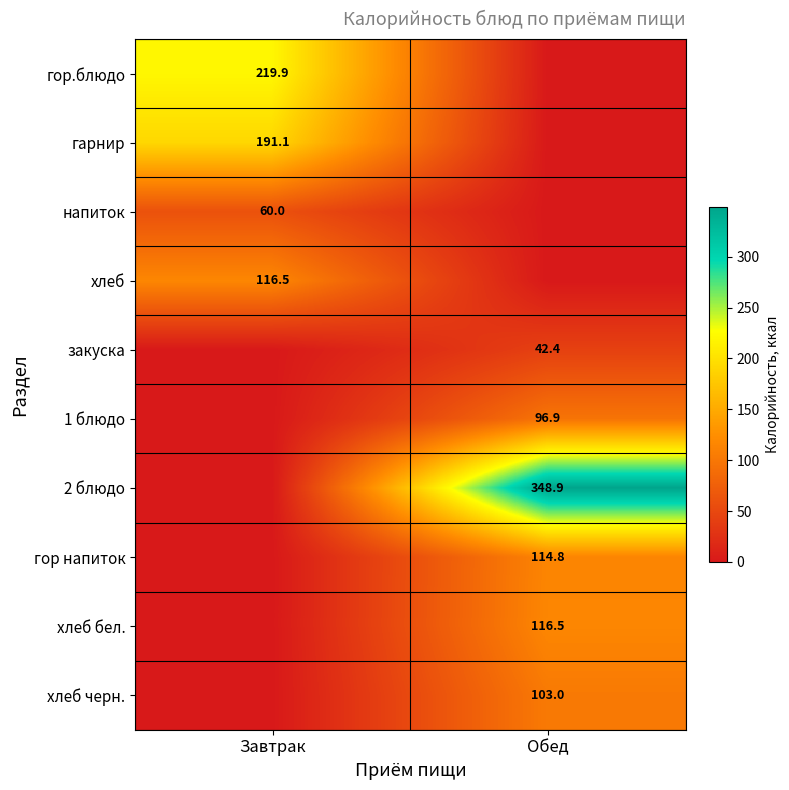

Is it true that хлеб equals 175.5 at Завтрак?

False